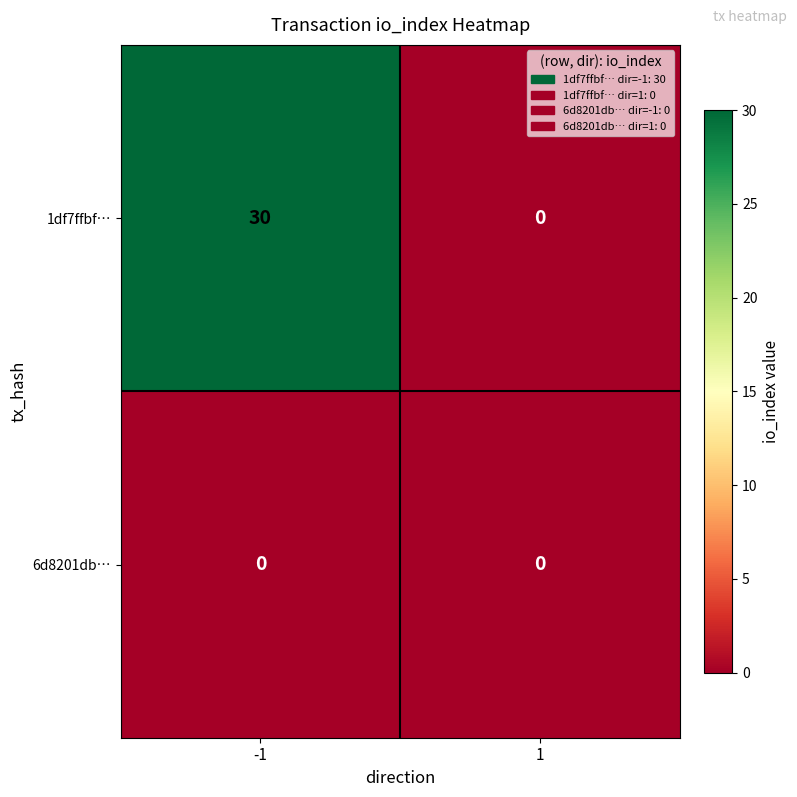

Rank the series by their maximum value, from highest to lowest.

1df7ffbf…, 6d8201db…